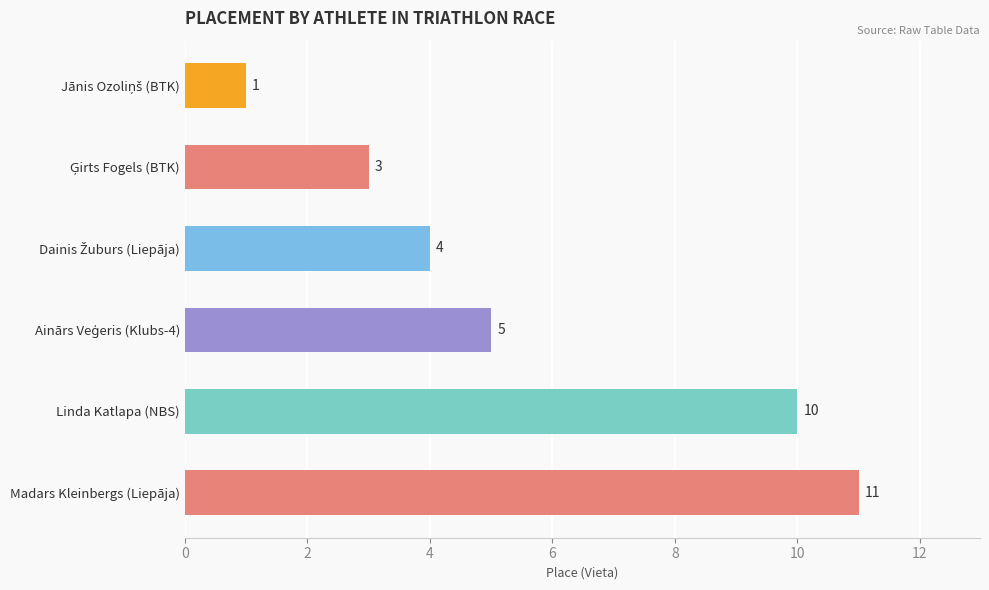

Count the number of categories in the chart.

6